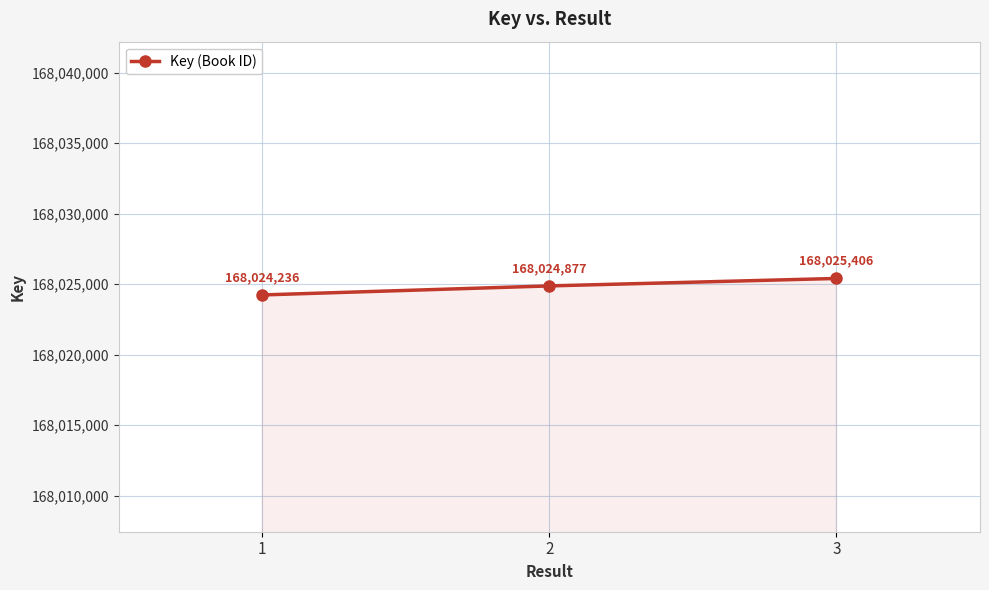

How many lines are shown in the chart?

1